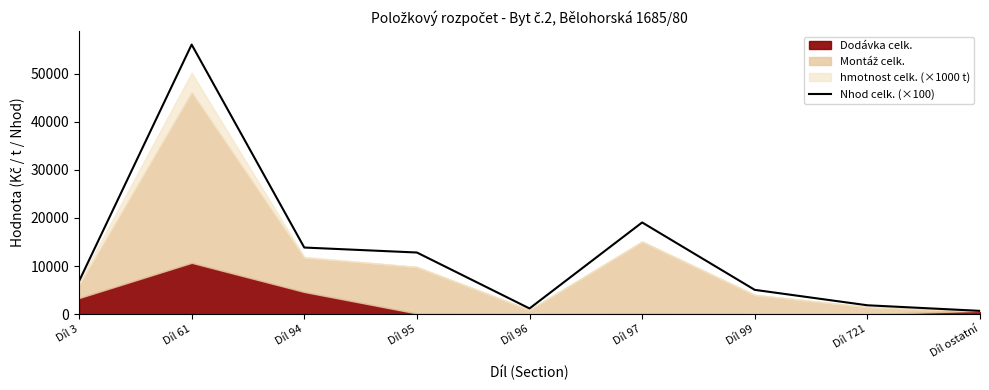

Which category has the highest value in the Nhod celk. (×100) series?

Díl 61